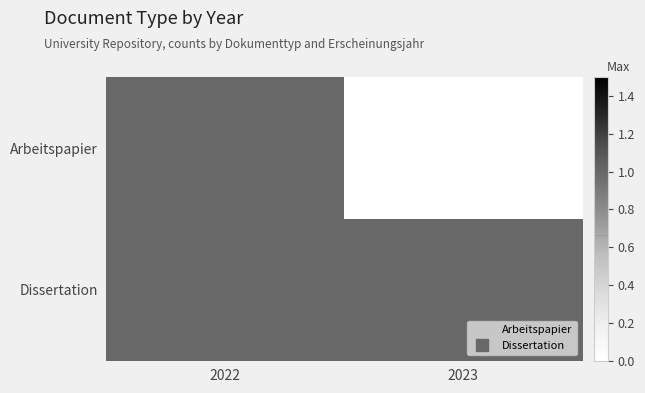

At 2022, list the series in order from smallest to largest.

Arbeitspapier, Dissertation